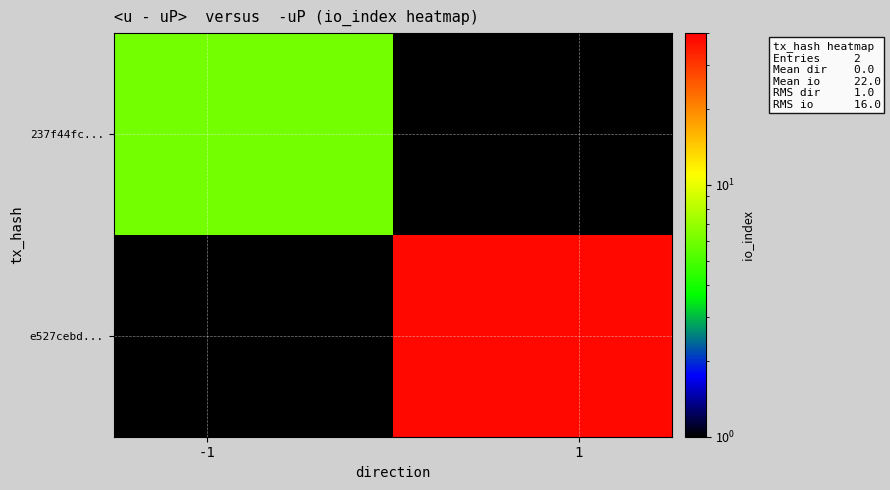

Reading left to right, list all the values displayed in this chart.

237f44fc...: 6	0
e527cebd...: 0	38